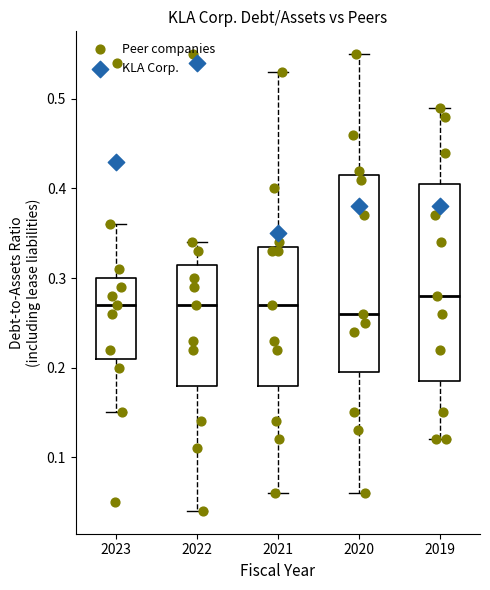

Where does the upper whisker of the box at x = 2020 end on the y-axis? The values are not printed on the chart, so give them approximately, as read against the axis.

0.55